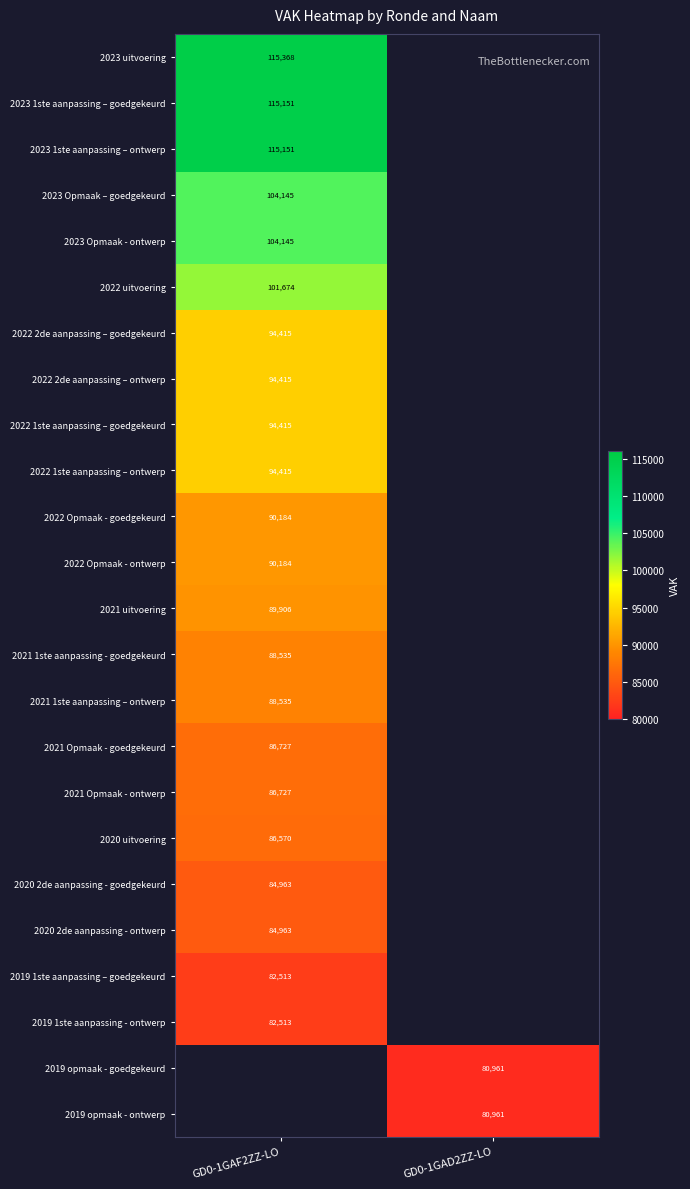

True or false: 2020 2de aanpassing - ontwerp has a value of 118873 at GD0-1GAF2ZZ-LO.

False